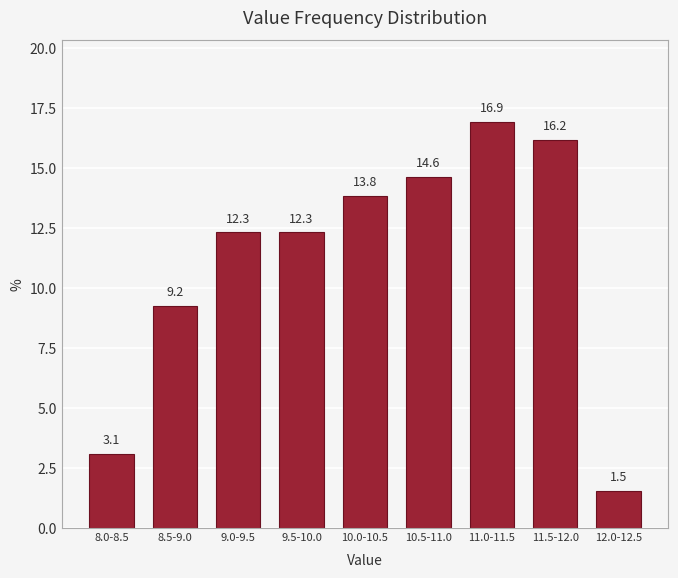

Reading left to right, transcribe all the data shown in this chart.

8.0-8.5=3.1	8.5-9.0=9.2	9.0-9.5=12.3	9.5-10.0=12.3	10.0-10.5=13.8	10.5-11.0=14.6	11.0-11.5=16.9	11.5-12.0=16.2	12.0-12.5=1.5